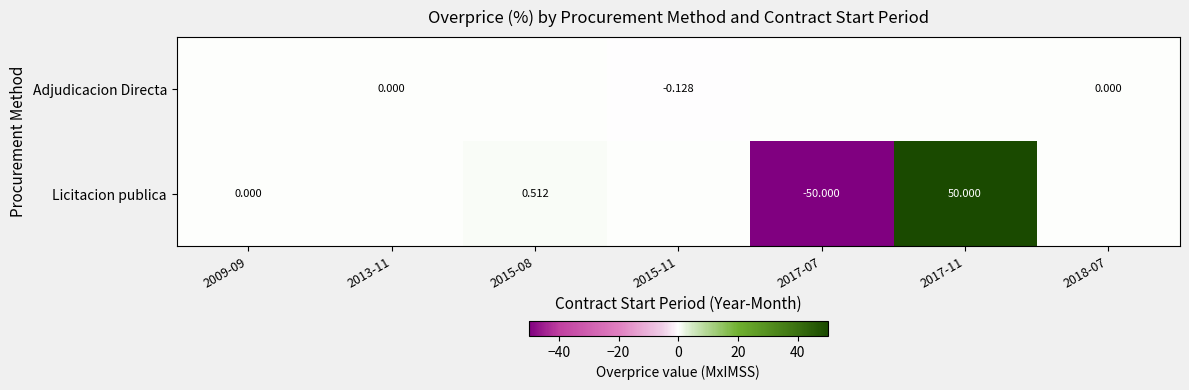

Which series changed the most between 2009-09 and 2017-07?

Licitacion publica